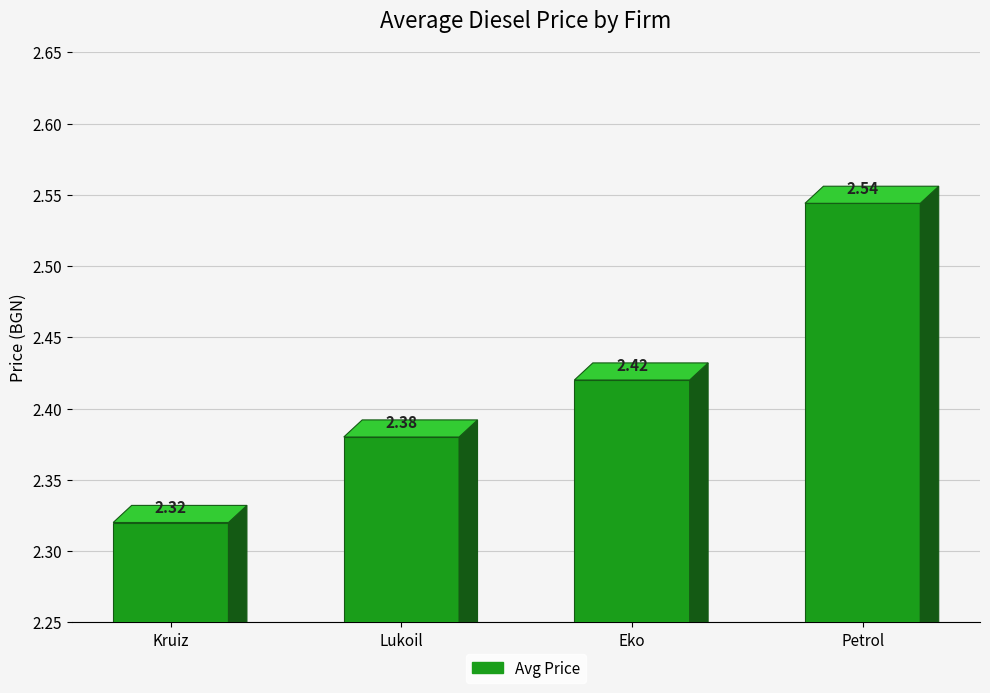

What is the label of the 3rd bar from the left?

Eko